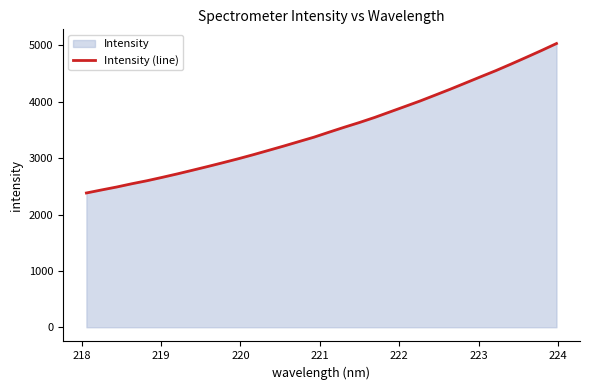

What is the greatest value displayed?

5035.0